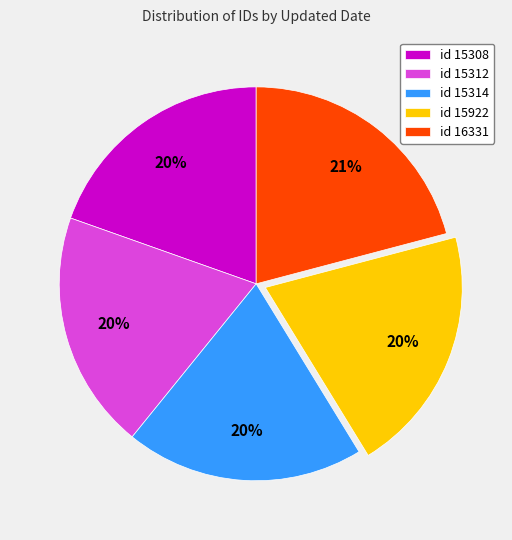

True or false: id 15314 accounts for 14% of the total.

False